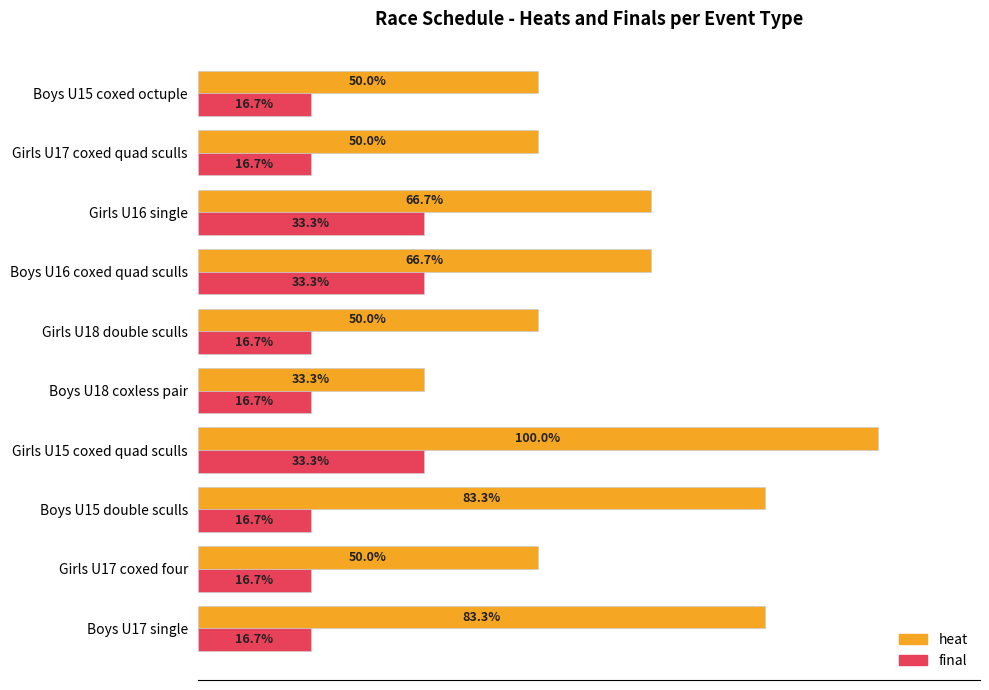

At which label is final closest to 24?

Boys U17 single